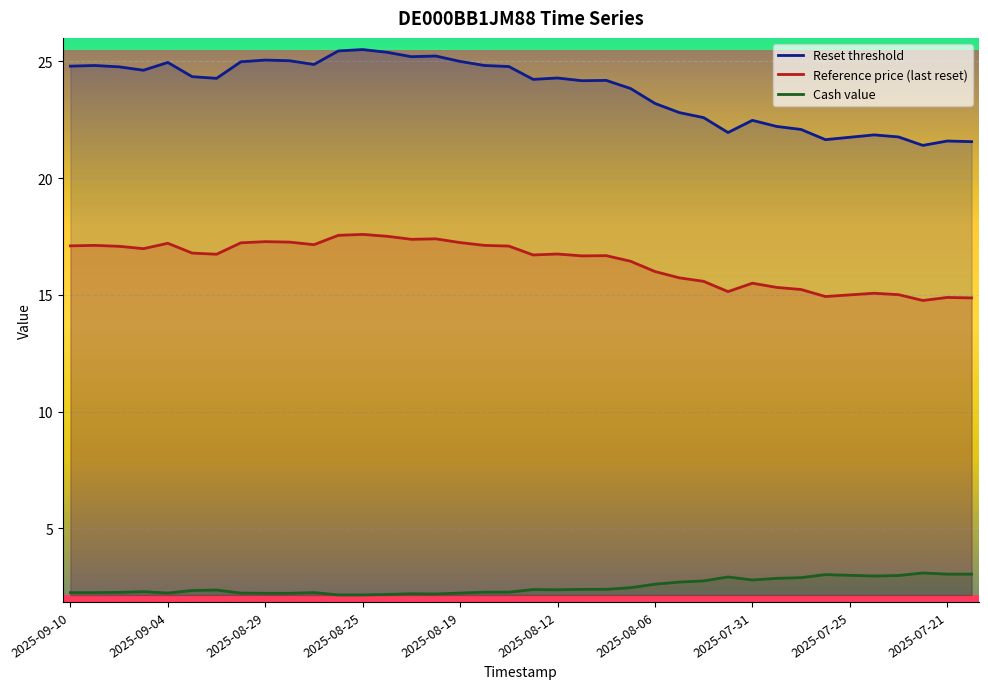

What is the difference between the maximum and minimum values in the Reference price (last reset) series?

2.8